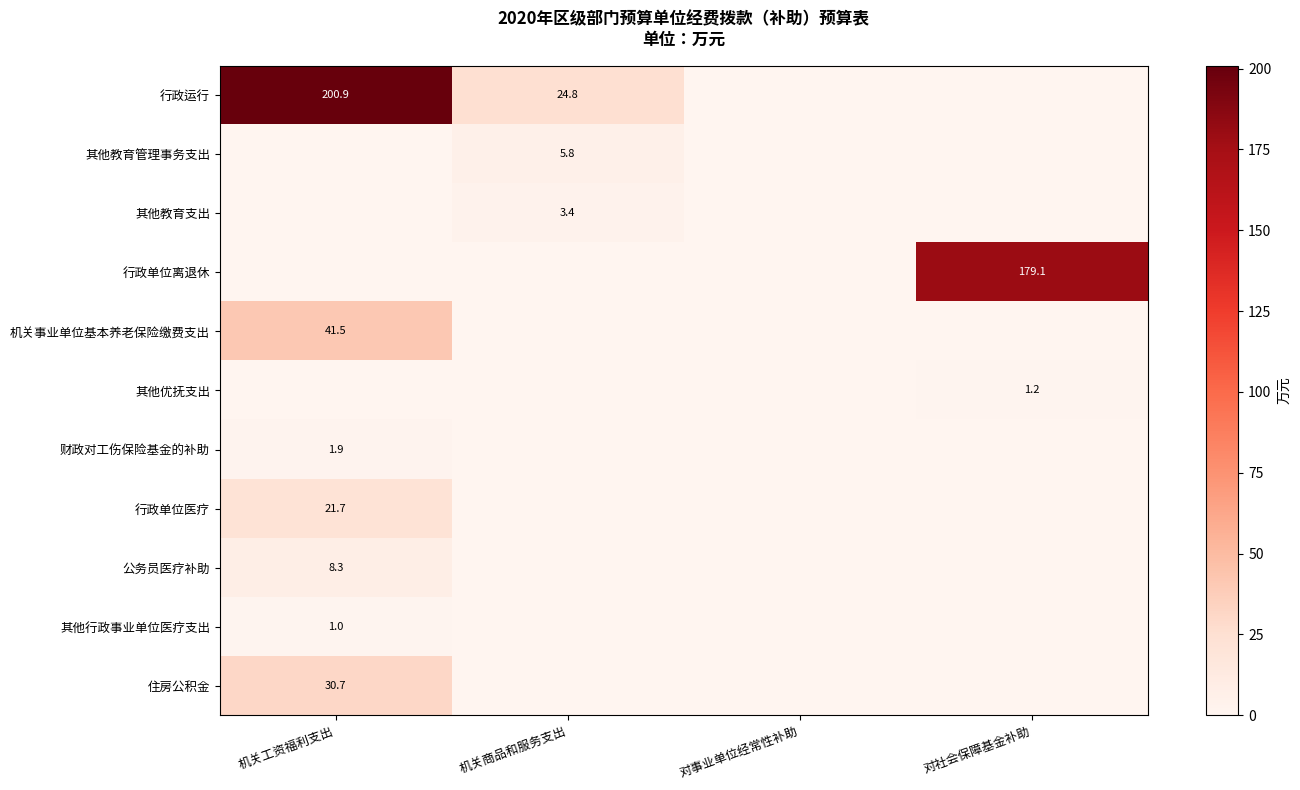

Between 机关工资福利支出 and 对社会保障基金补助, which is larger?

机关工资福利支出